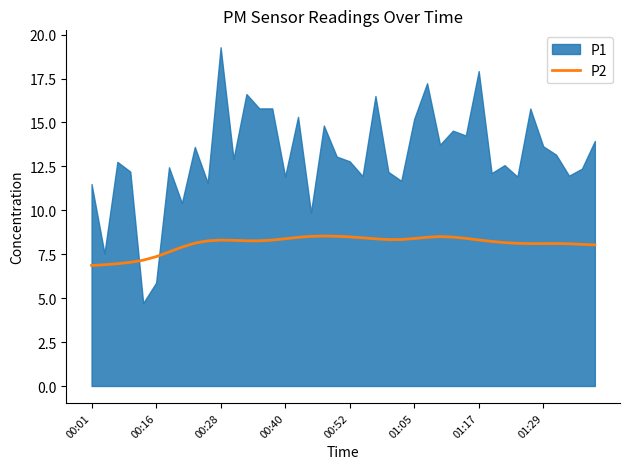

What is the minimum value for P2?

6.9